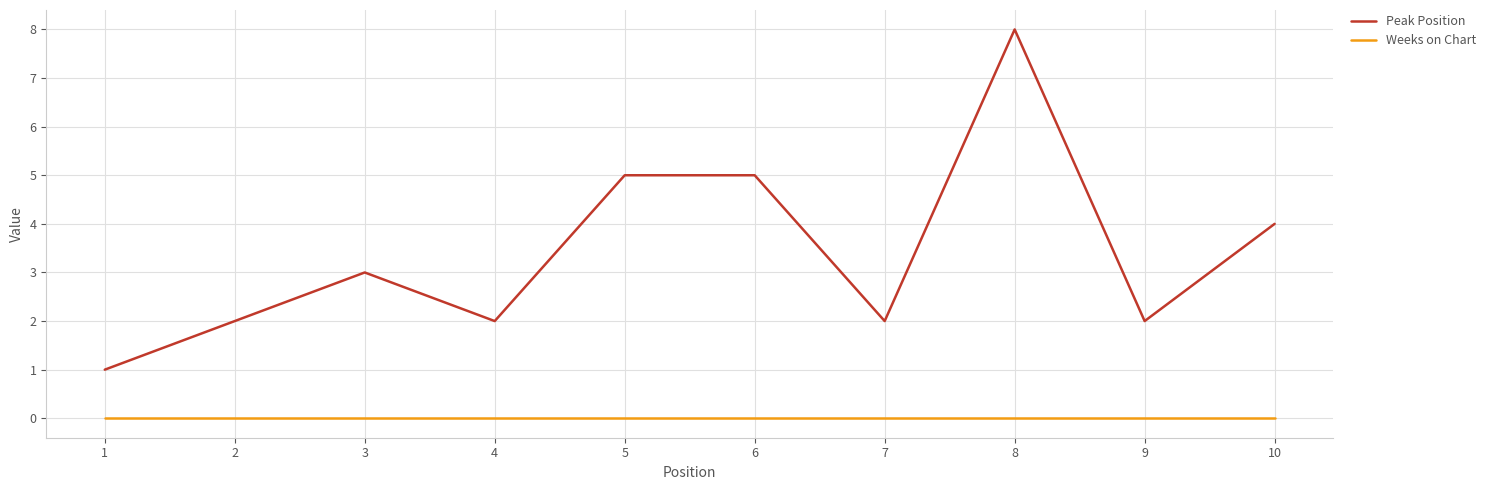

At 3, list the series in order from largest to smallest.

Peak Position, Weeks on Chart